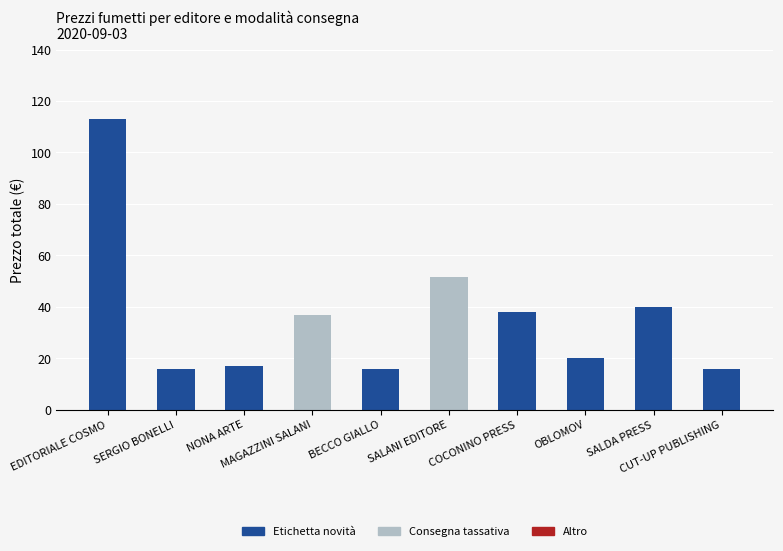

How many categories are shown in the chart?

10